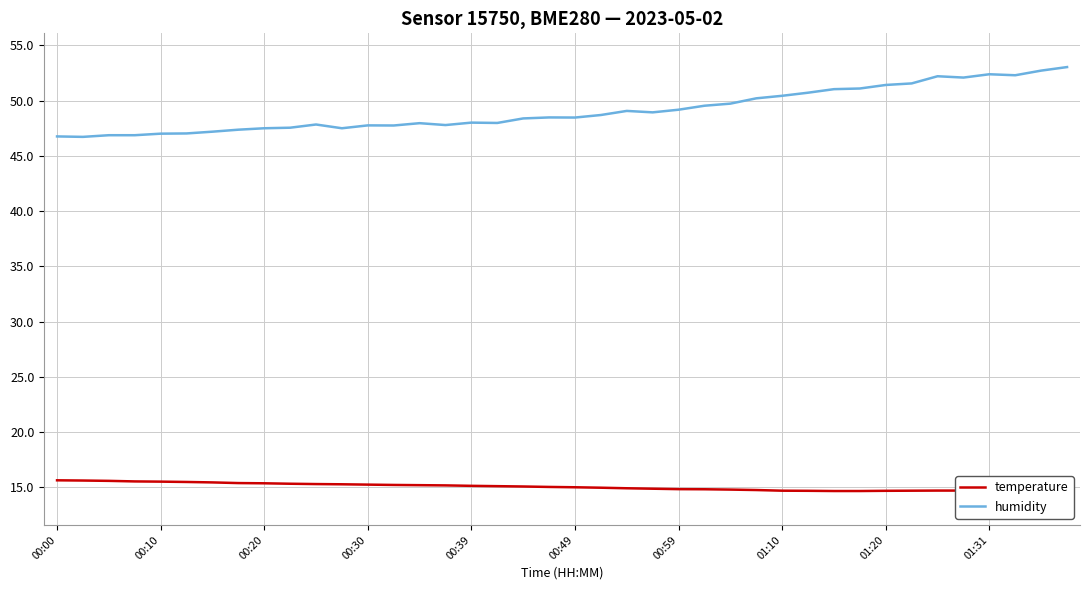

True or false: temperature and humidity intersect in this chart.

False